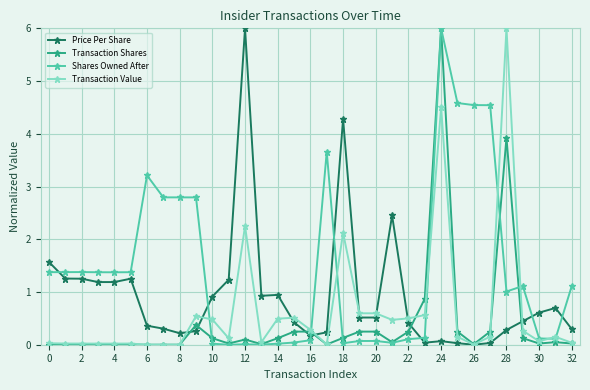

Is this an area chart (filled region under the line)?

No